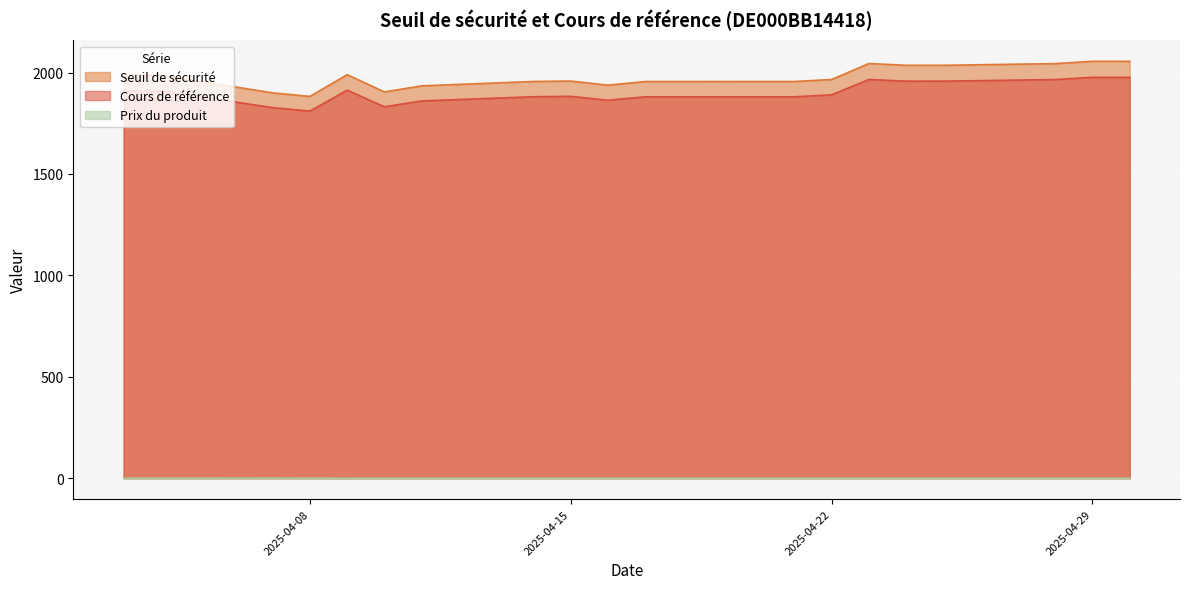

True or false: Seuil de sécurité and Cours de référence cross at least once.

False